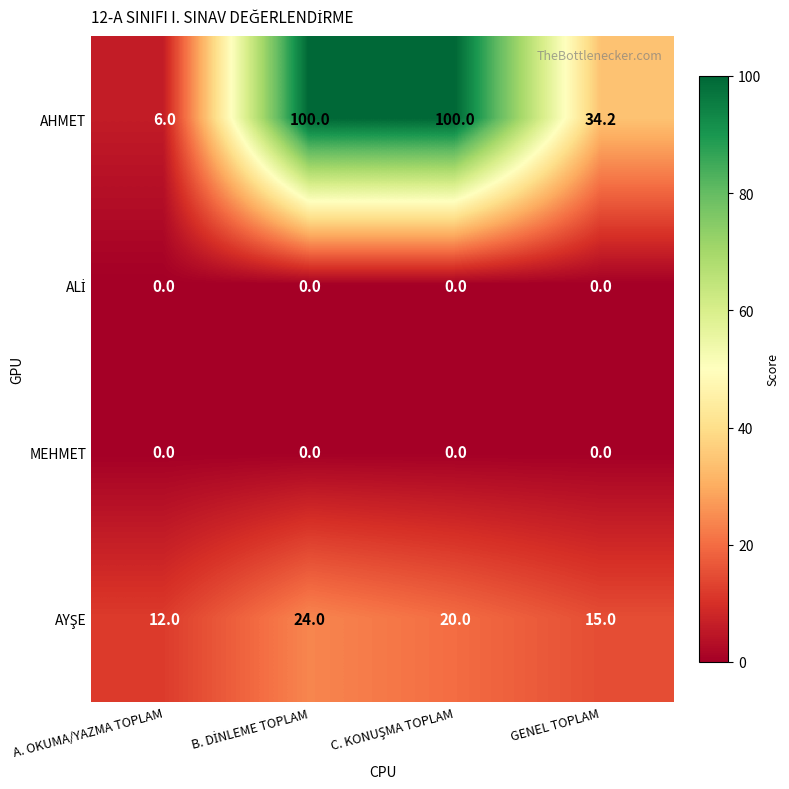

What is the total value across all series at GENEL TOPLAM?

49.2